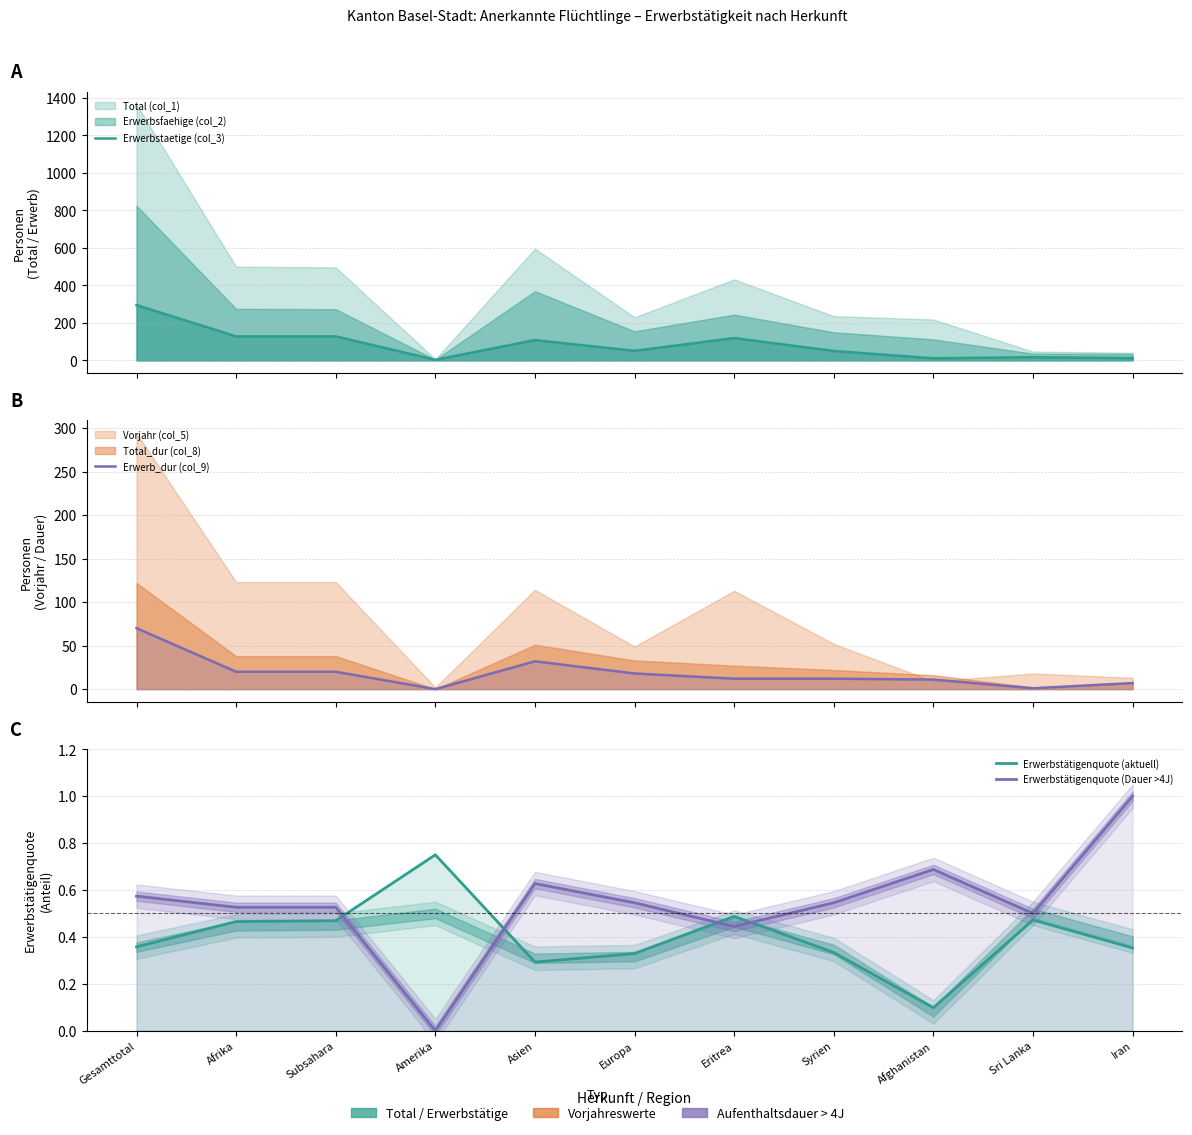

Which series ends up on top after the final intersection of Erwerb_dur (col_9) and Erwerbstätigenquote (aktuell)?

Erwerb_dur (col_9)